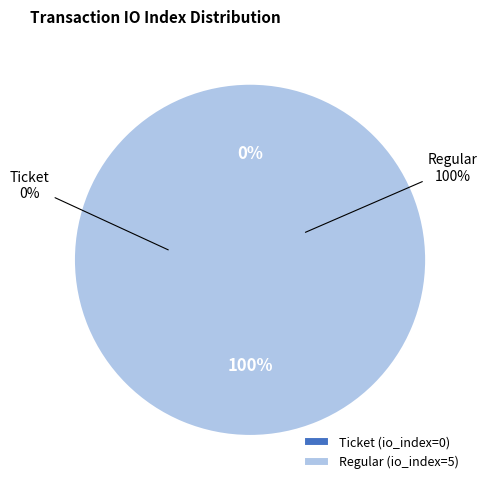

Is there any slice that represents more than half of the pie?

Yes